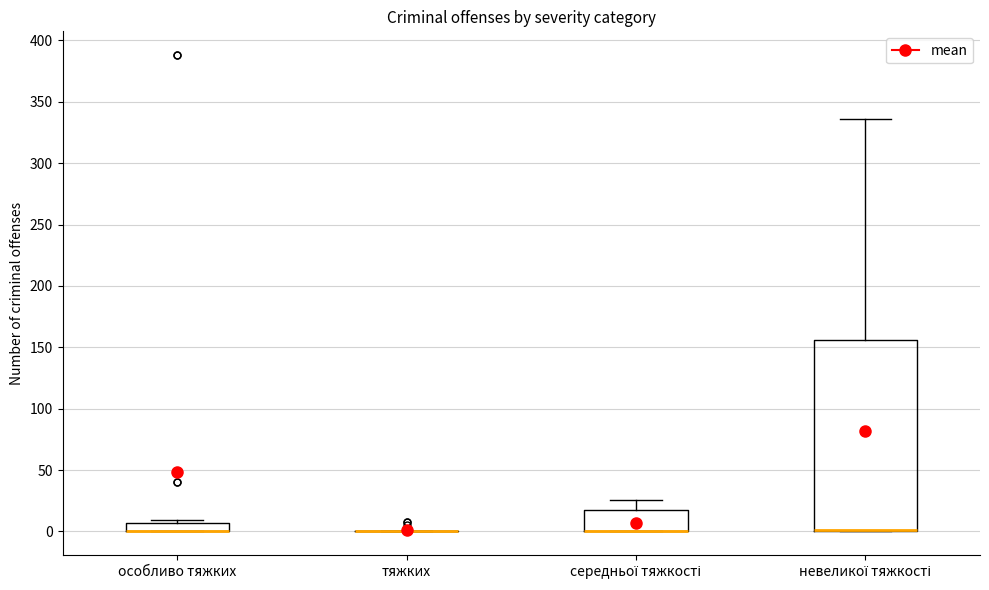

Where is the lower edge of the box for особливо тяжких on the y-axis? The values are not printed on the chart, so give them approximately, as read against the axis.

0